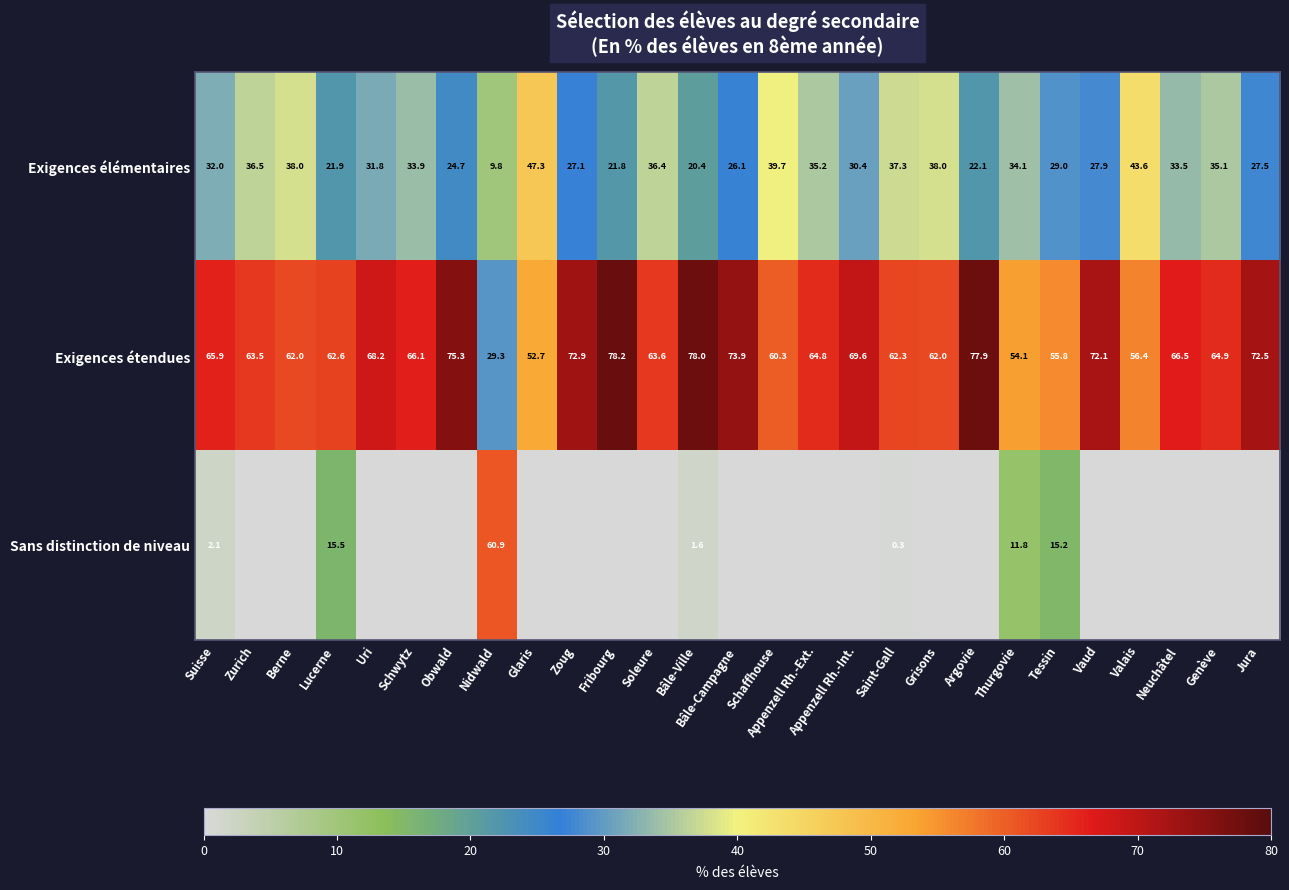

Is the value of Exigences élémentaires at Berne greater than the value of Exigences étendues at Tessin?

No